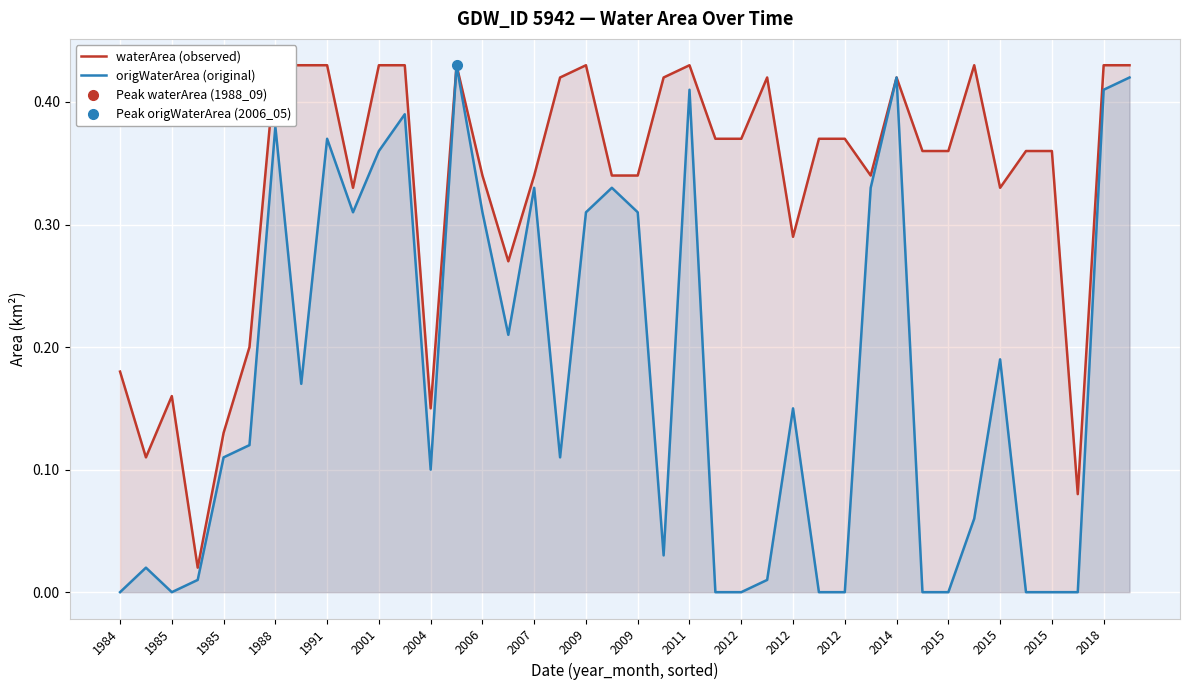

What is the difference between the origWaterArea (original) values at 2009 and 26?

0.2